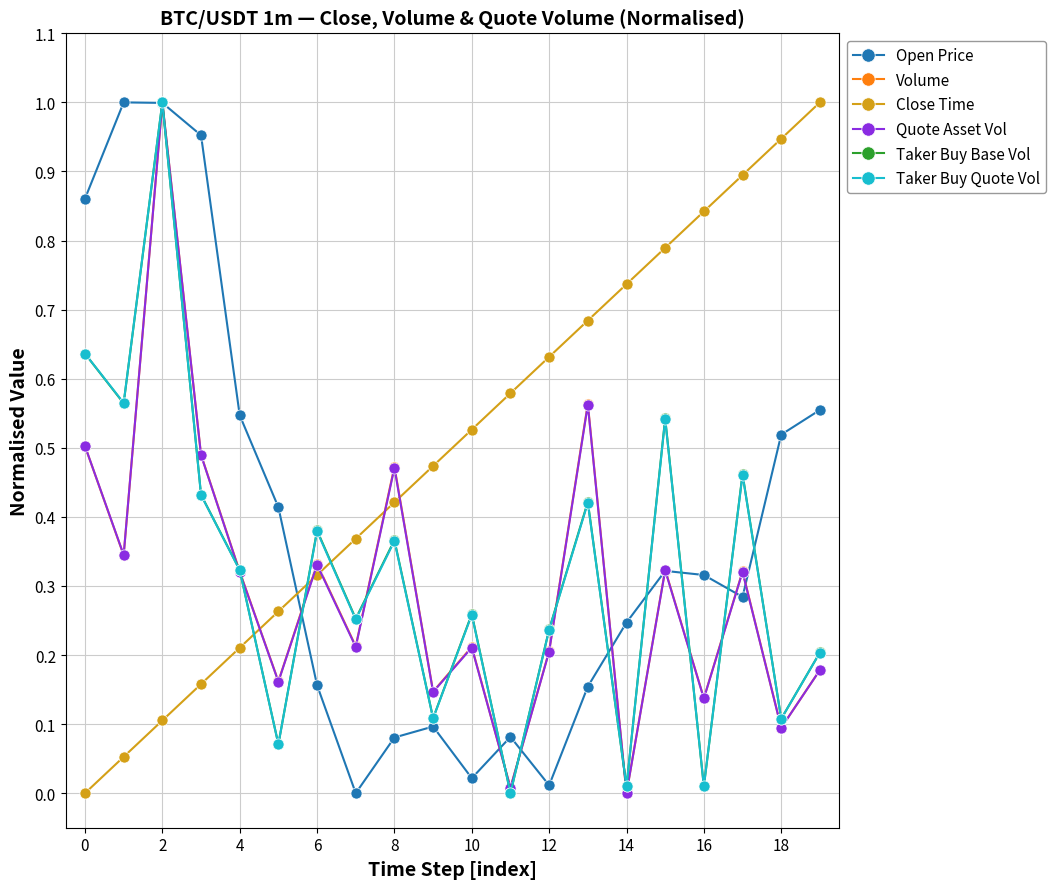

Which series has the largest total across all categories?

Close Time